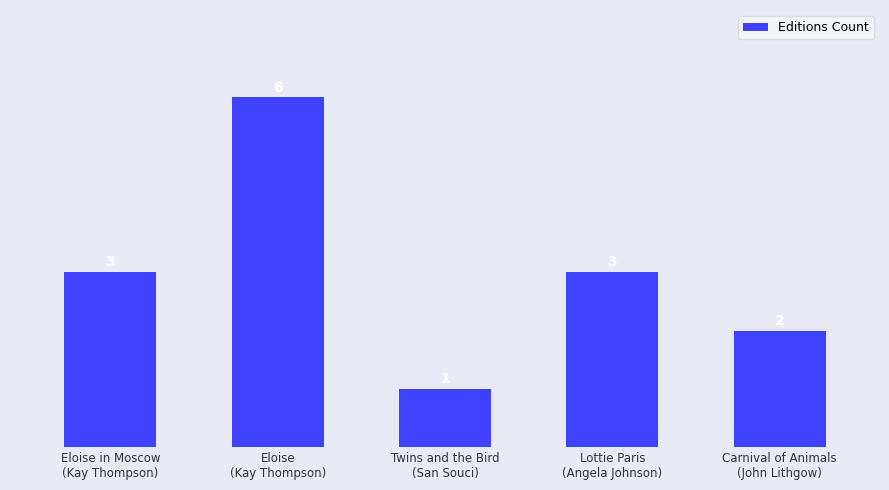

Which has a higher value, Lottie Paris
(Angela Johnson) or Carnival of Animals
(John Lithgow)?

Lottie Paris
(Angela Johnson)